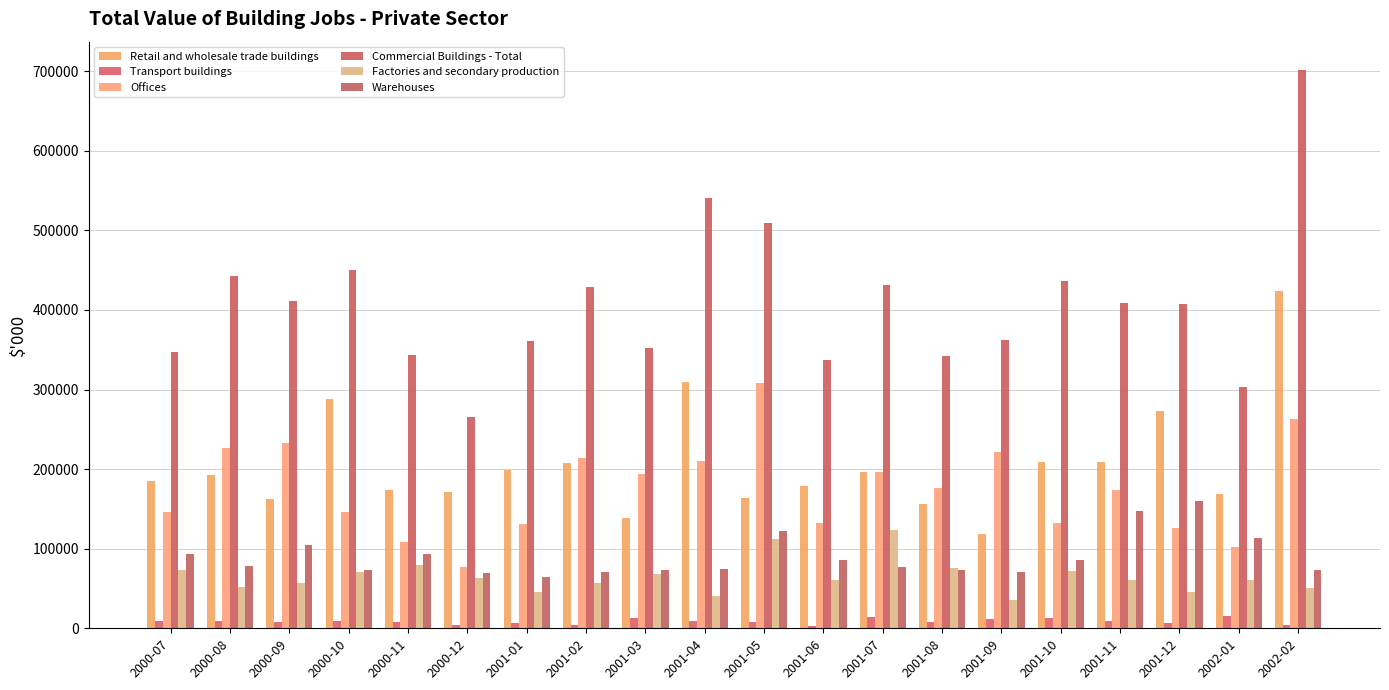

Which has a higher value, 2001-02 or 2000-09?

2001-02